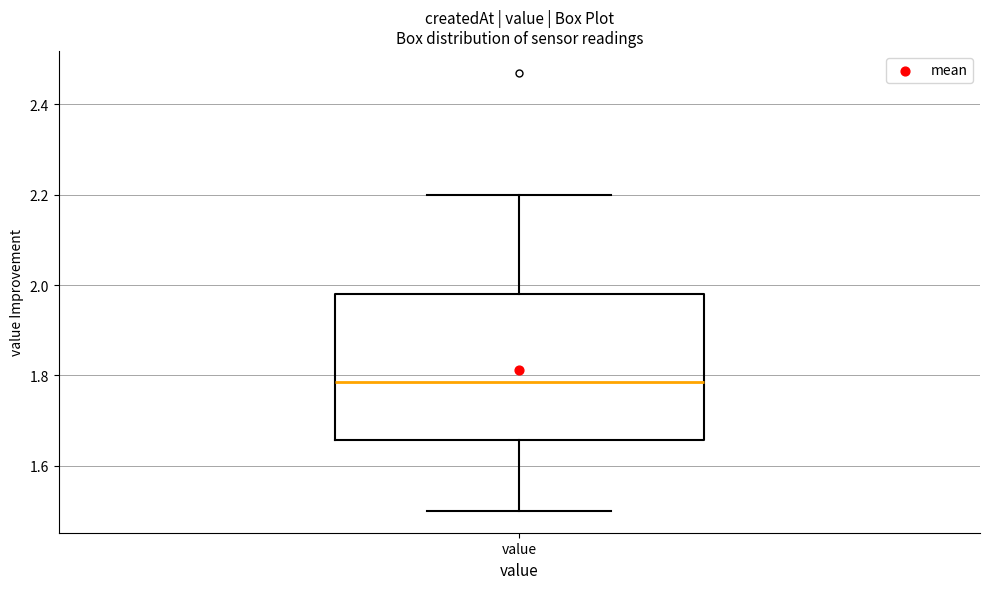

Read this box plot against the y-axis: the position of the median line, the range covered by the box, and the ends of both whiskers. The values are not printed on the chart, so give them approximately, as read against the axis.

median 1.78, box 1.66 to 1.98, whiskers 1.50 to 2.20